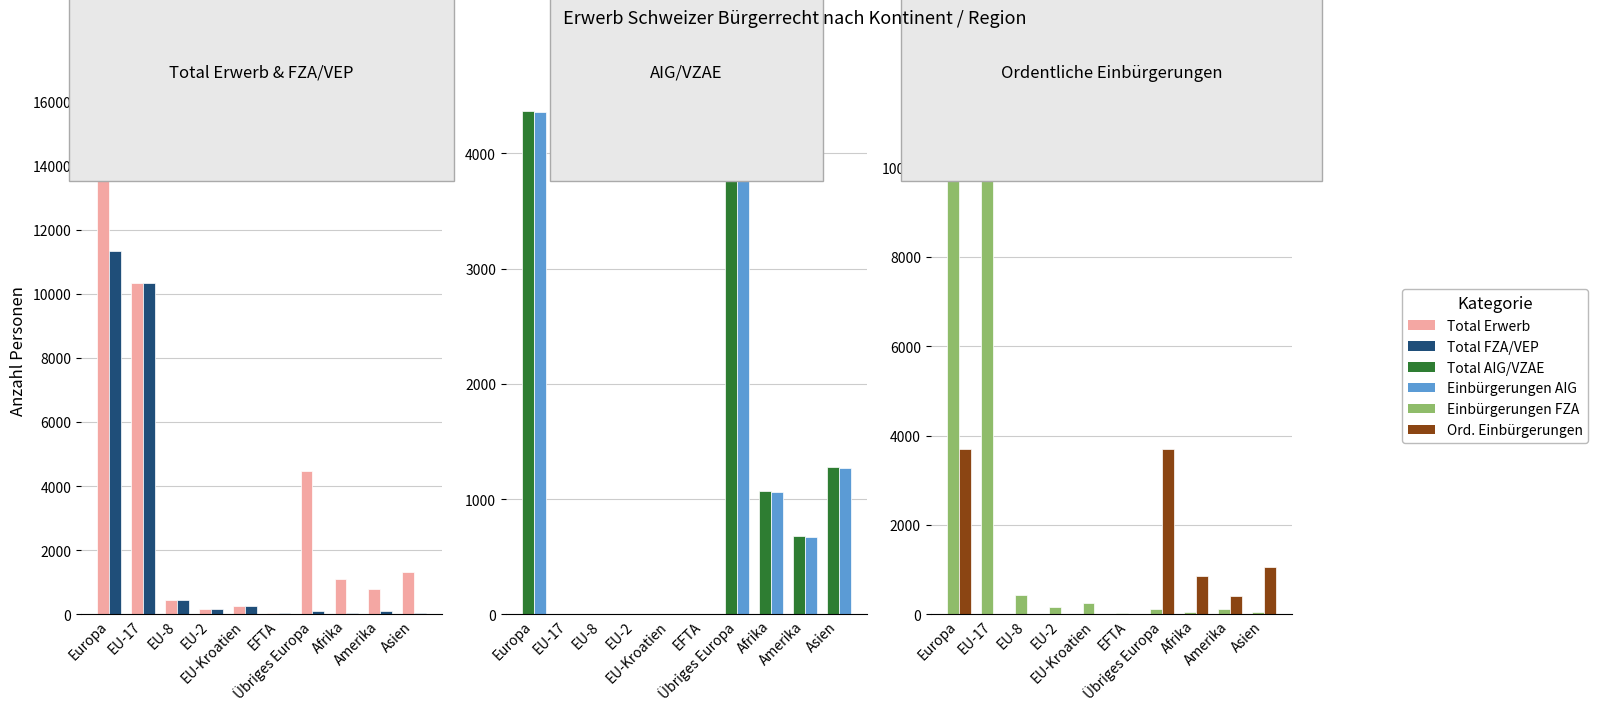

How many values in the Ord. Einbürgerungen series exceed 403?

4